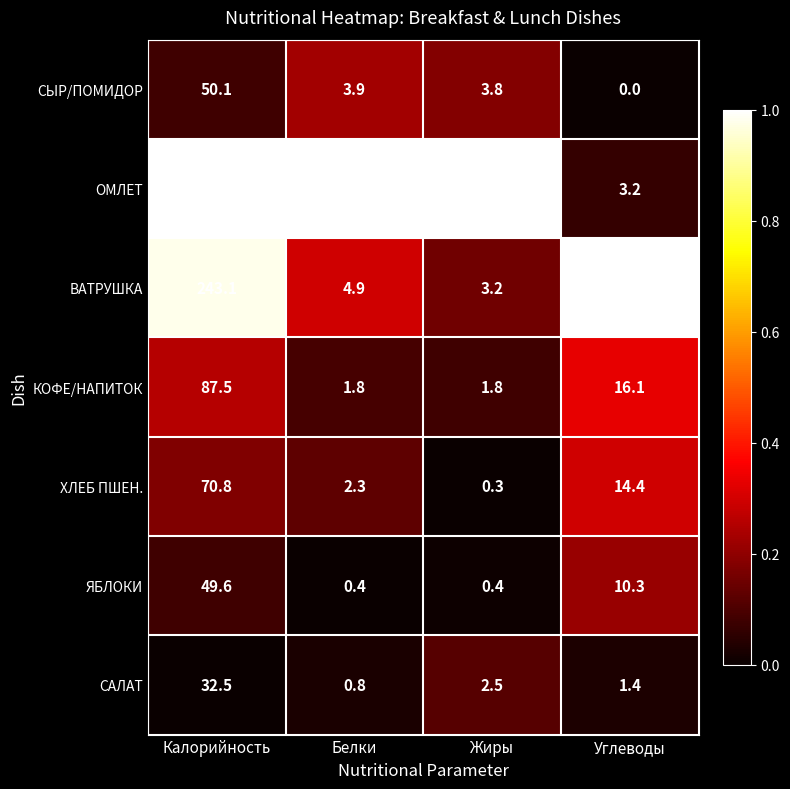

Reading right to left, extract all data points from this chart.

СЫР/ПОМИДОР: Углеводы=0.0	Жиры=3.8	Белки=3.9	Калорийность=50.1
ОМЛЕТ: Углеводы=3.2	Жиры=19.4	Белки=15.5	Калорийность=247.4
ВАТРУШКА: Углеводы=48.7	Жиры=3.2	Белки=4.9	Калорийность=243.1
КОФЕ/НАПИТОК: Углеводы=16.1	Жиры=1.8	Белки=1.8	Калорийность=87.5
ХЛЕБ ПШЕН.: Углеводы=14.4	Жиры=0.3	Белки=2.3	Калорийность=70.8
ЯБЛОКИ: Углеводы=10.3	Жиры=0.4	Белки=0.4	Калорийность=49.6
САЛАТ: Углеводы=1.4	Жиры=2.5	Белки=0.8	Калорийность=32.5